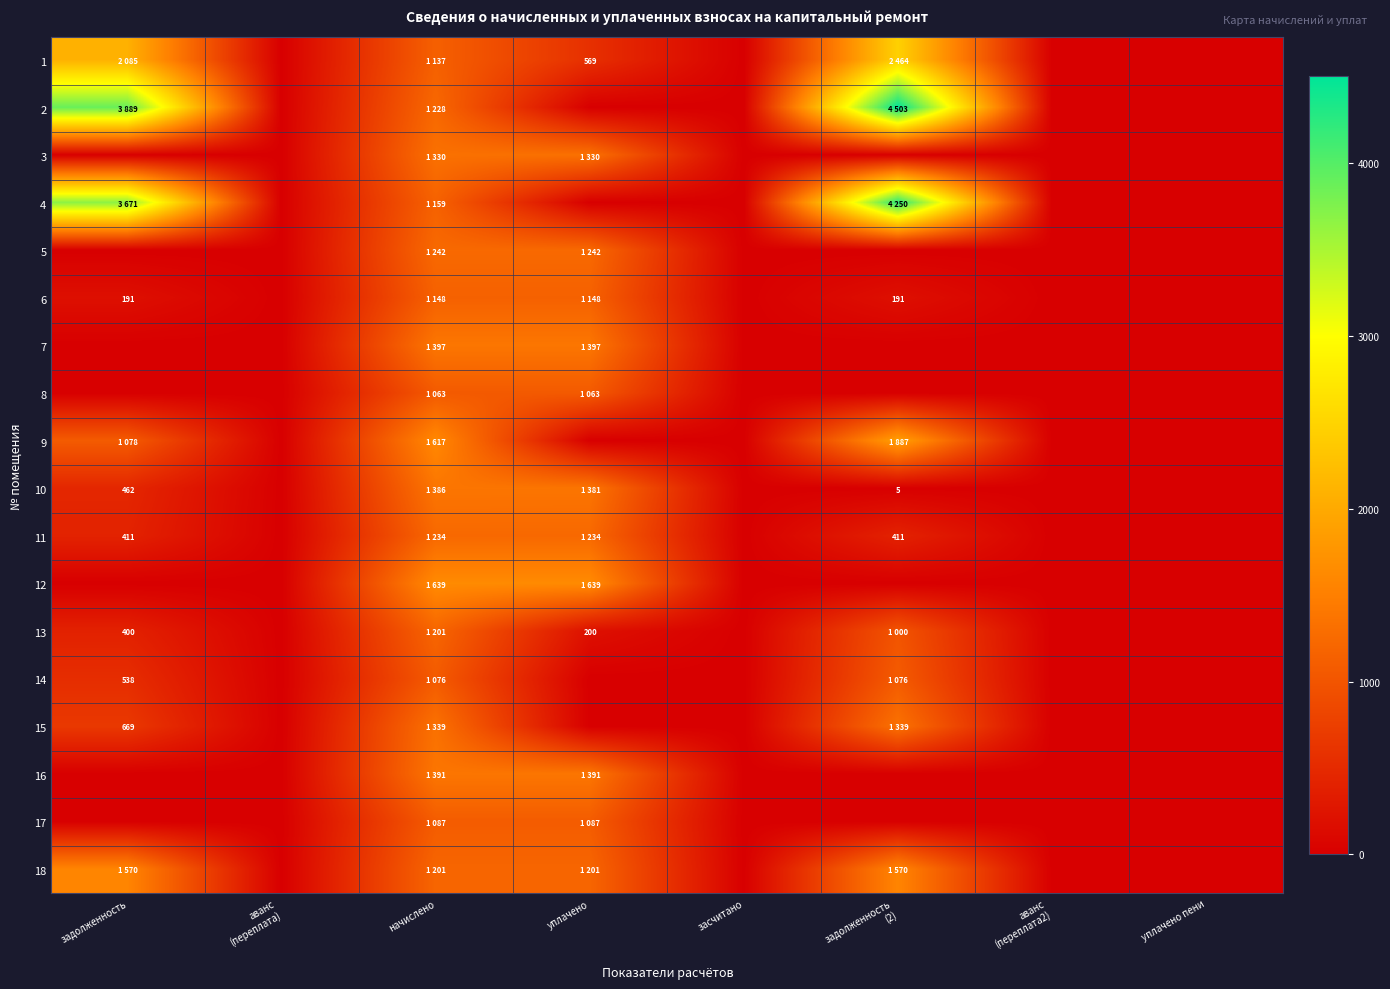

True or false: 17 has a value of 0.0 at задолженность.

True